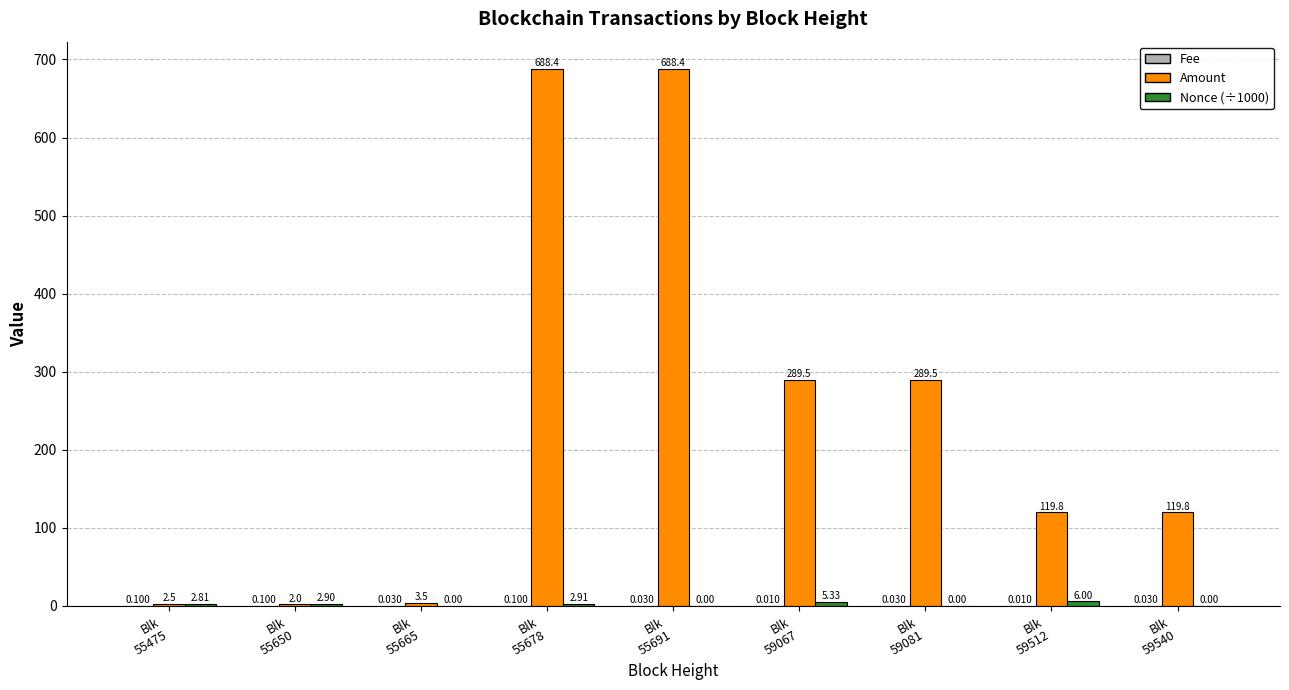

Which series has the largest total across all categories?

Amount